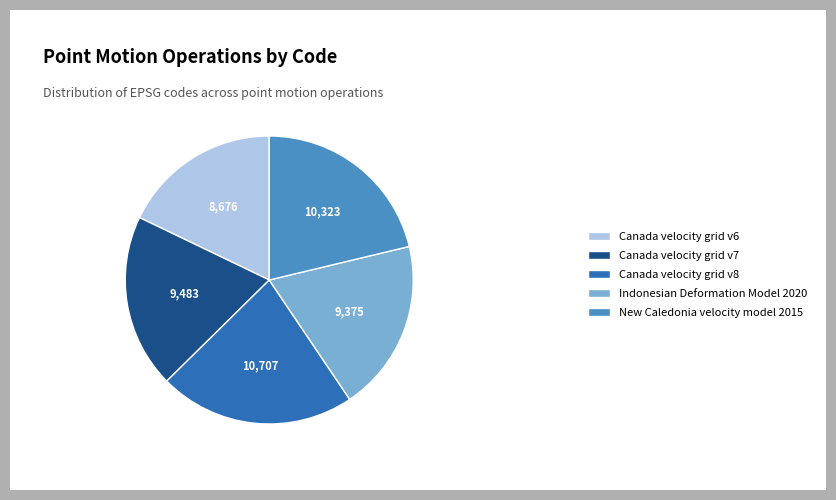

Combined, do Canada velocity grid v6 and Indonesian Deformation Model 2020 account for over 50%?

No